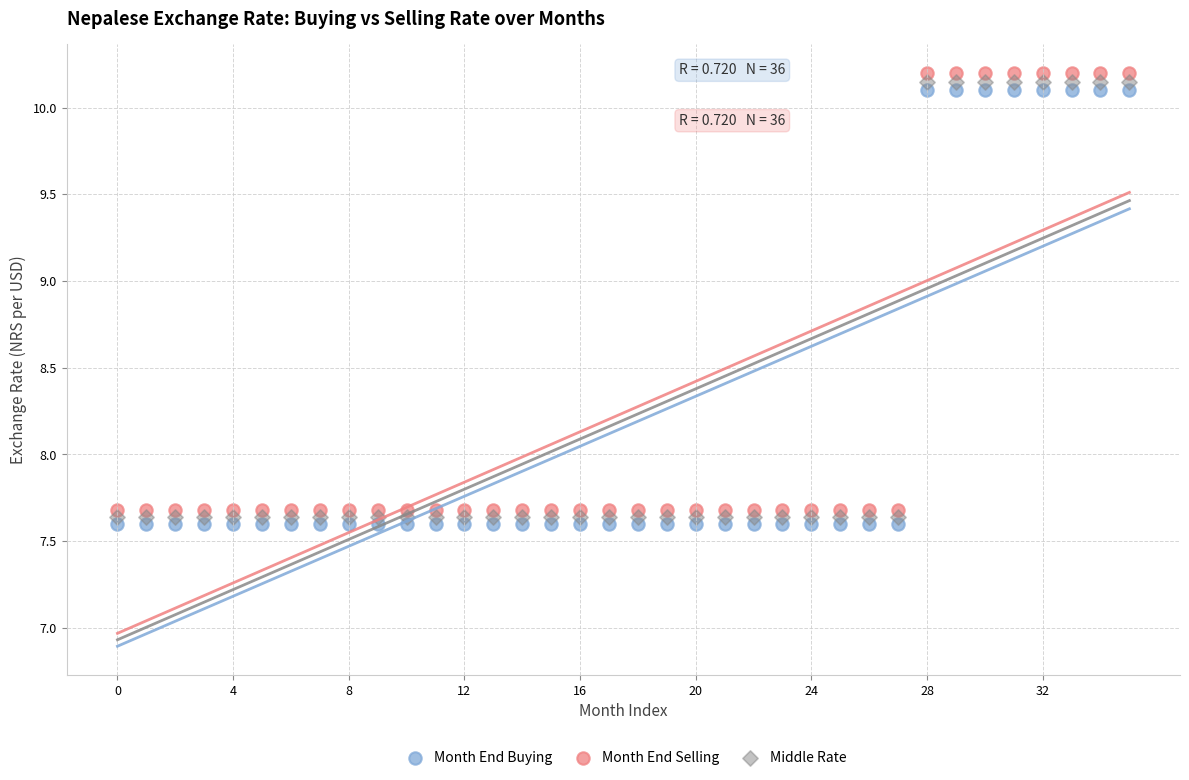

Which series reaches the minimum Y coordinate?

Month End Buying